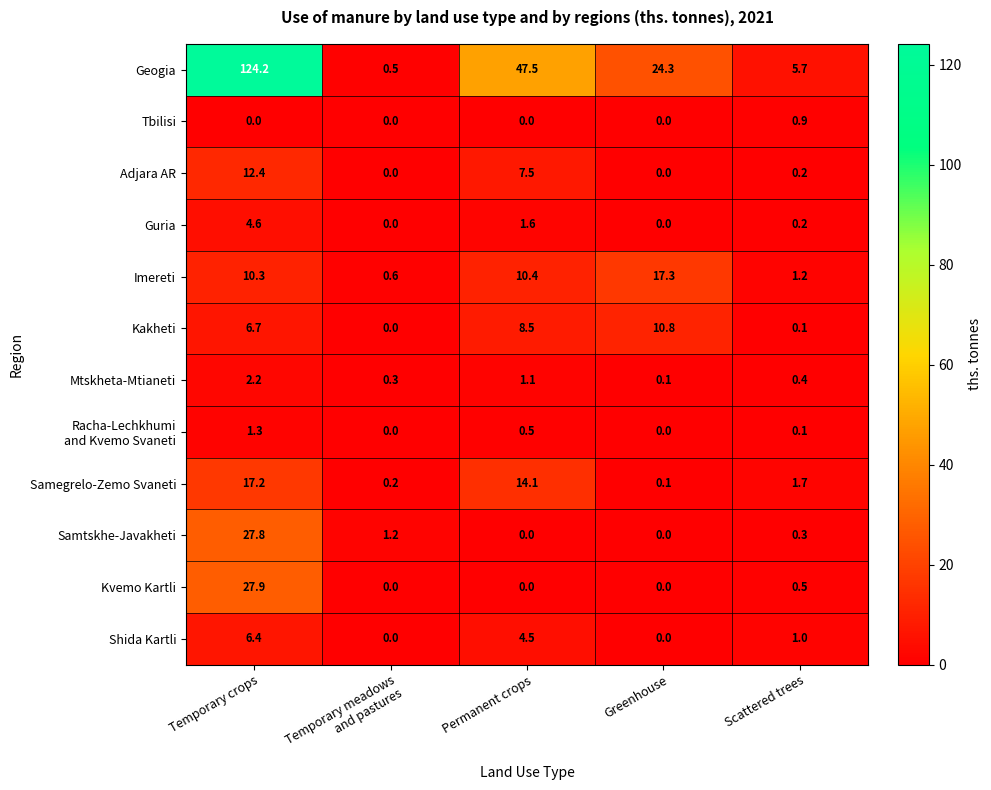

At how many categories does at least one series exceed 82?

1